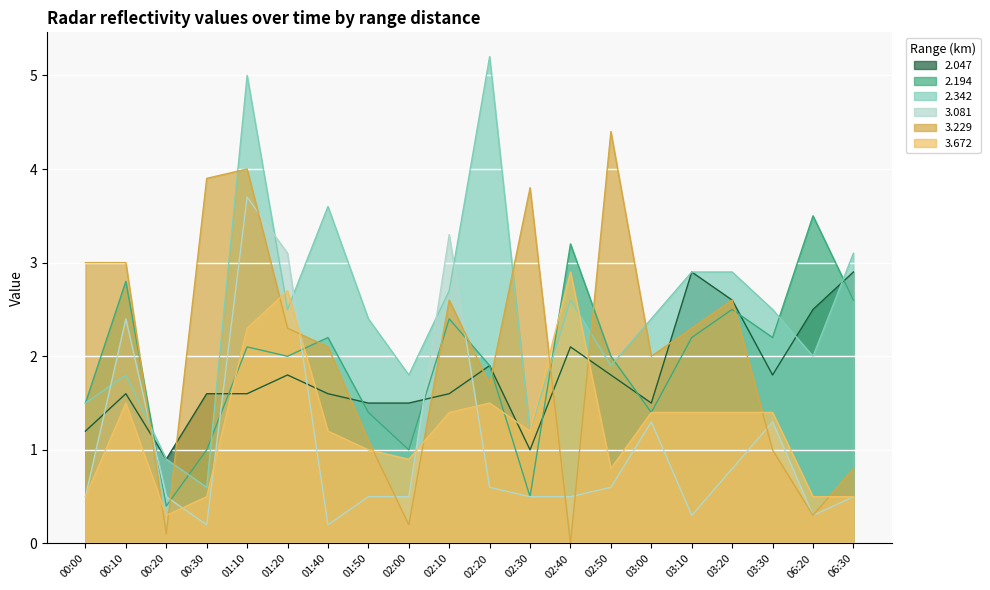

What position from the left is 03:20?

17